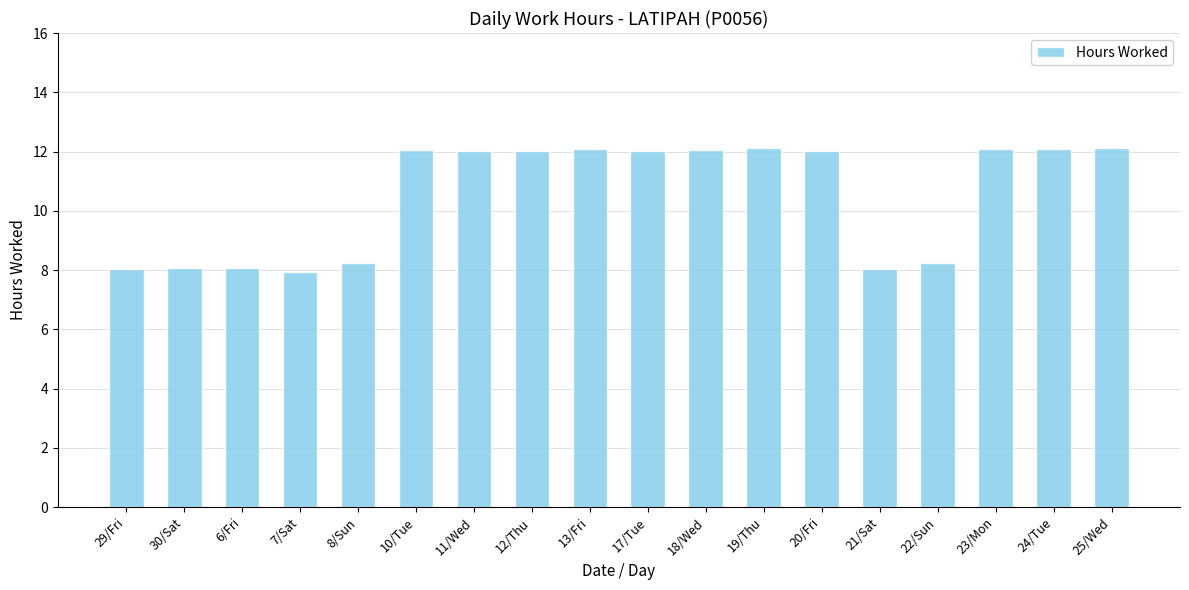

Are the bars horizontal?

No